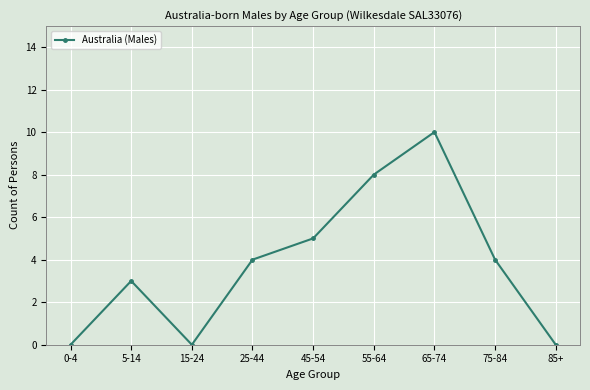

True or false: there are more than 0 points higher than both neighbors.

True